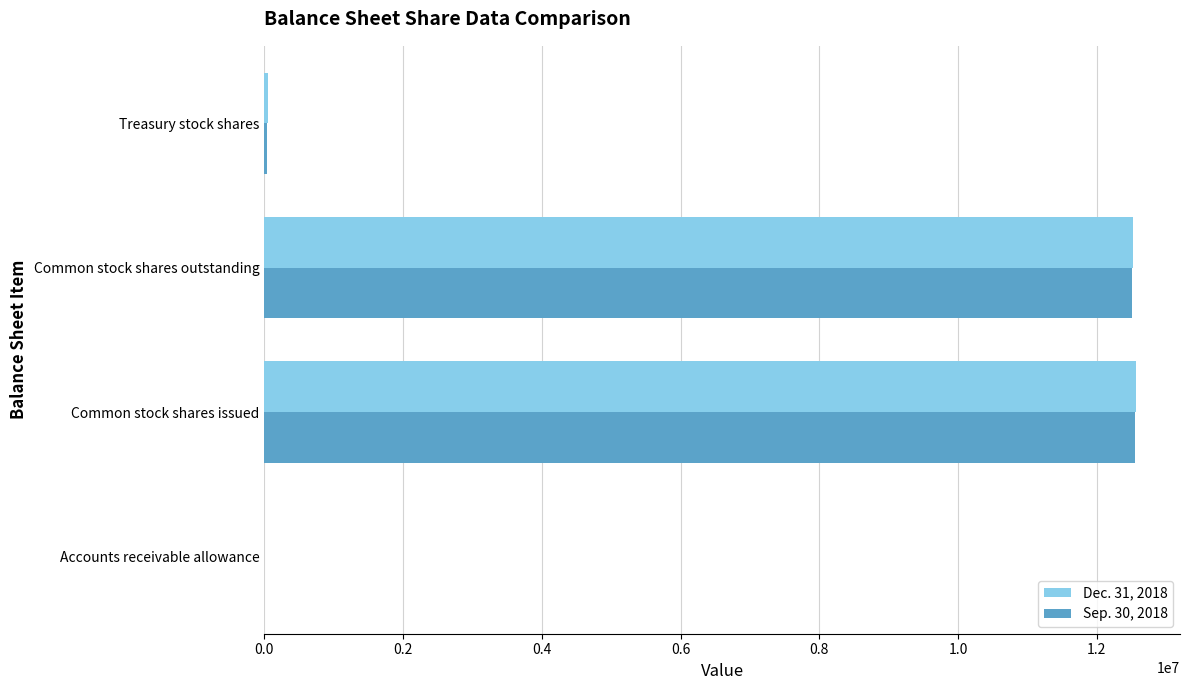

Is it true that Sep. 30, 2018 equals 21203774 at Common stock shares outstanding?

False